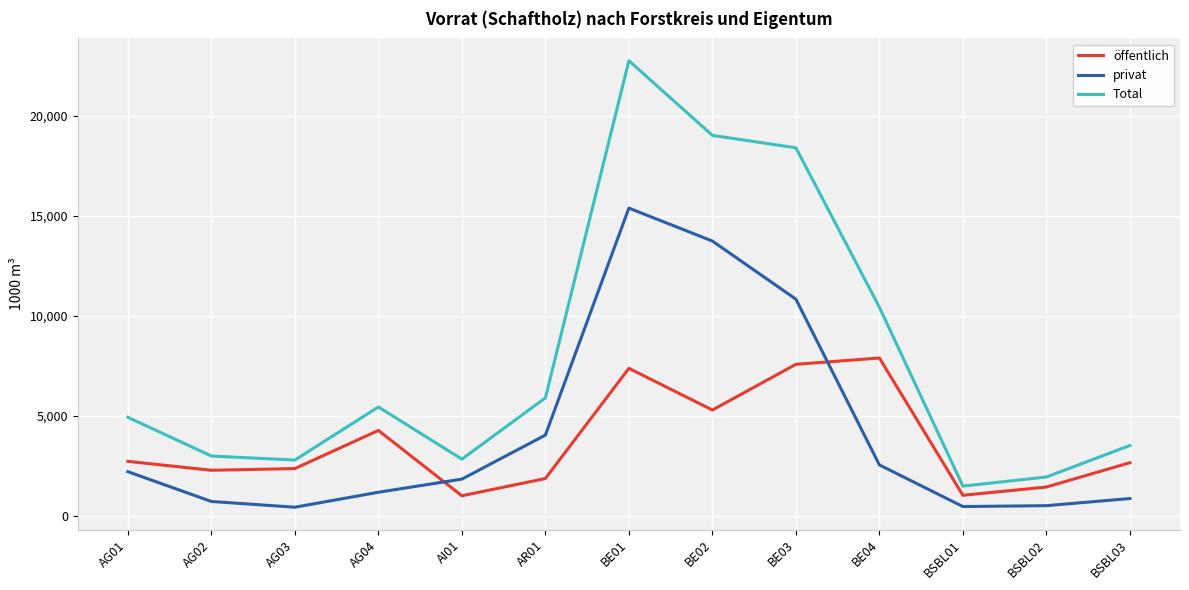

What is the approximate value of Total at BE03, to the nearest 50?

18400